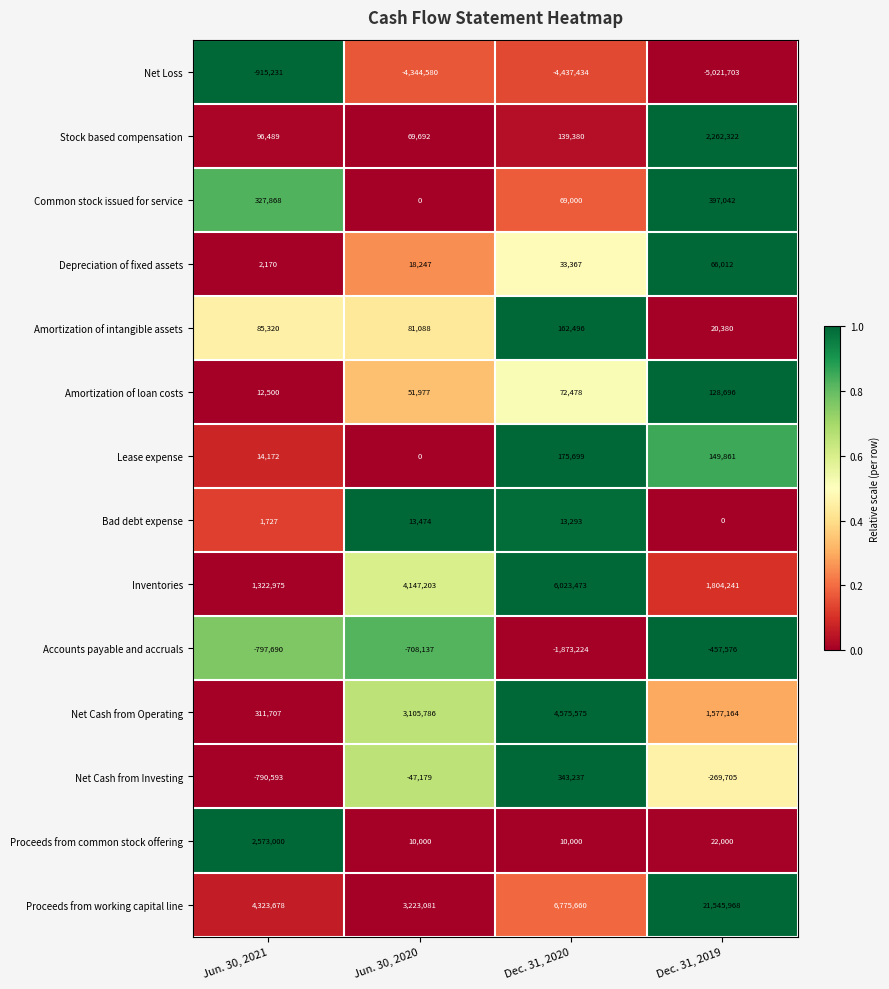

What is the total value across all series at Dec. 31, 2020?

12083000